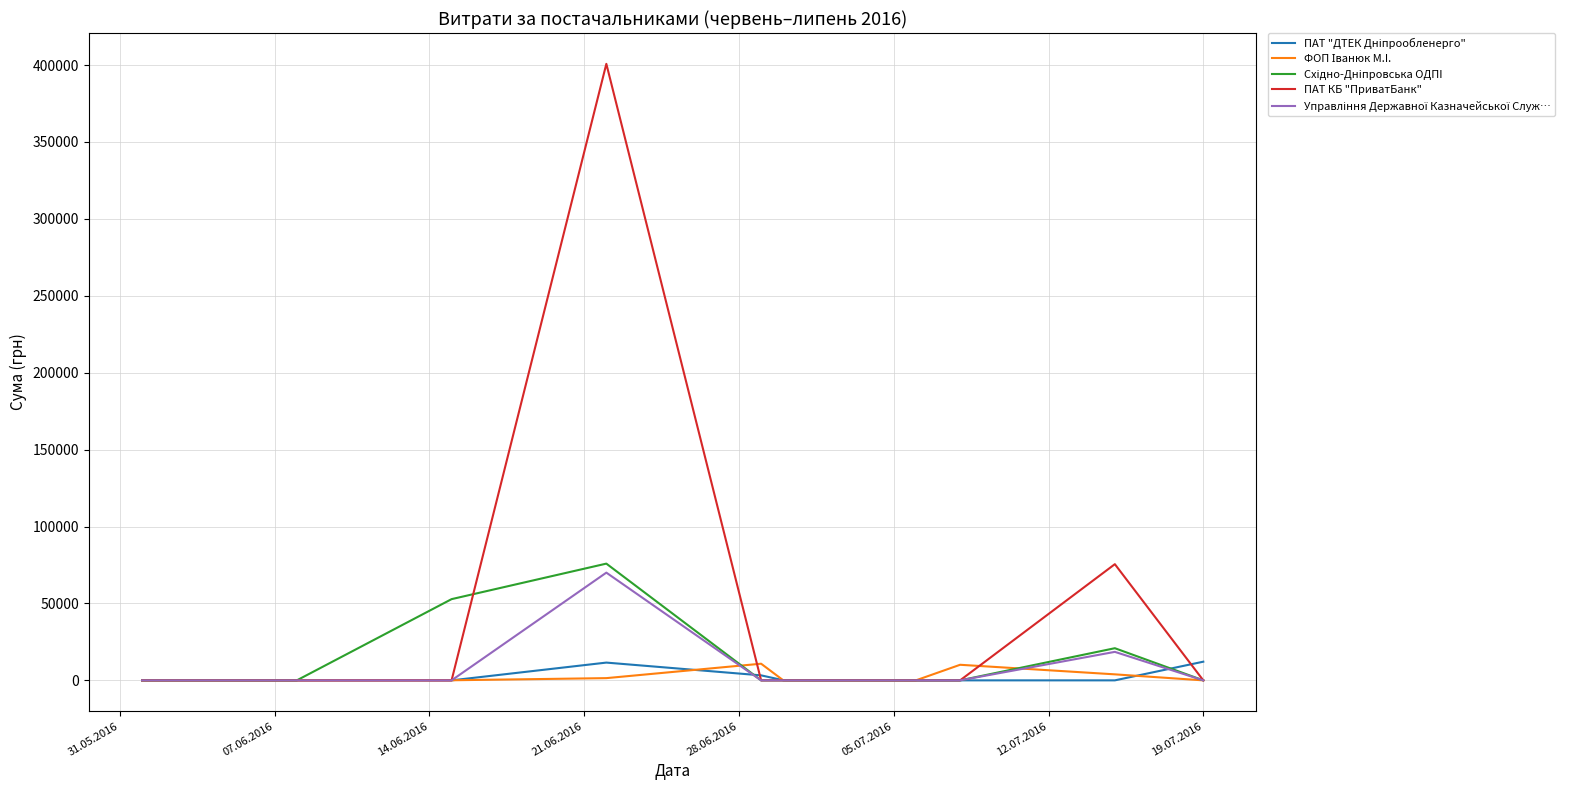

Which series has the largest total across all categories?

ПАТ КБ "ПриватБанк"